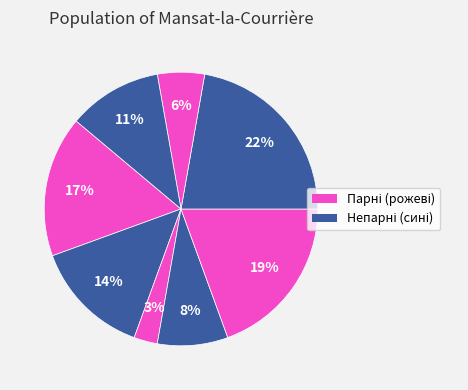

Is there a majority slice in this chart?

No